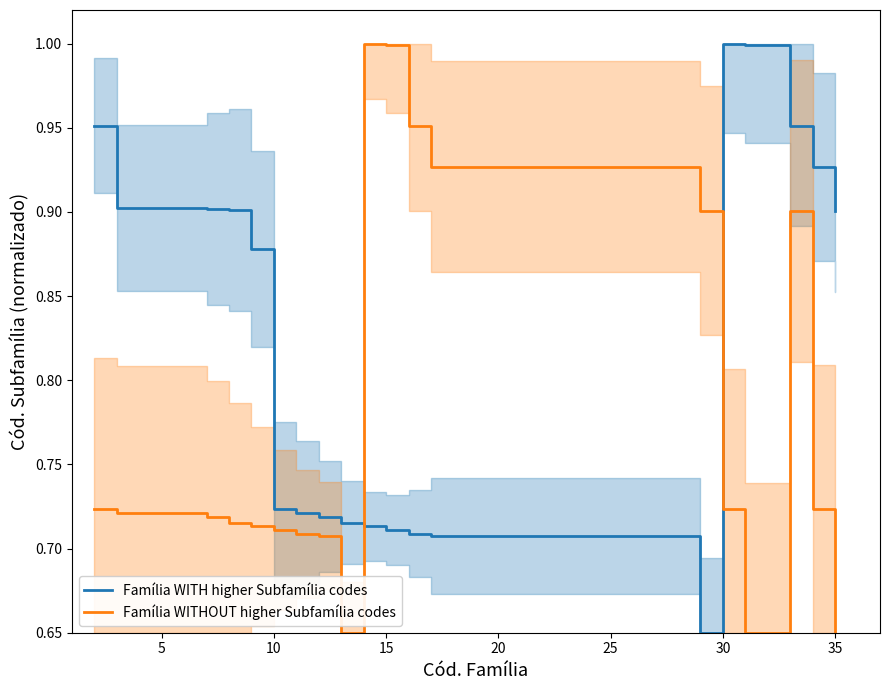

True or false: Família WITHOUT higher Subfamília codes has more than 2 interior local peaks.

False